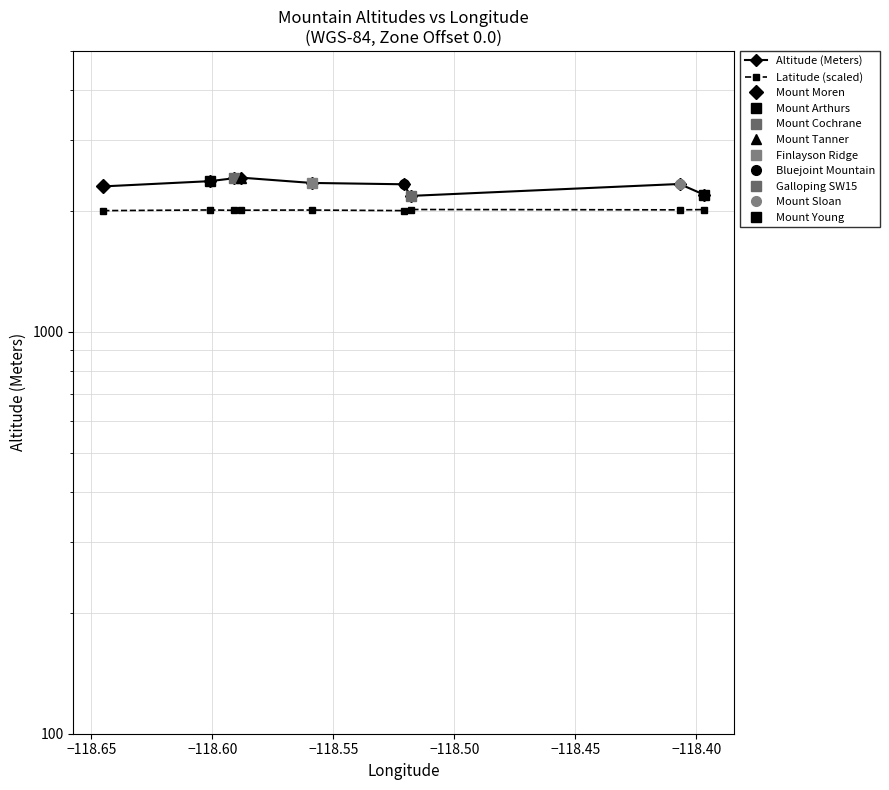

At which label does Latitude (scaled) reach its peak?

−118.40